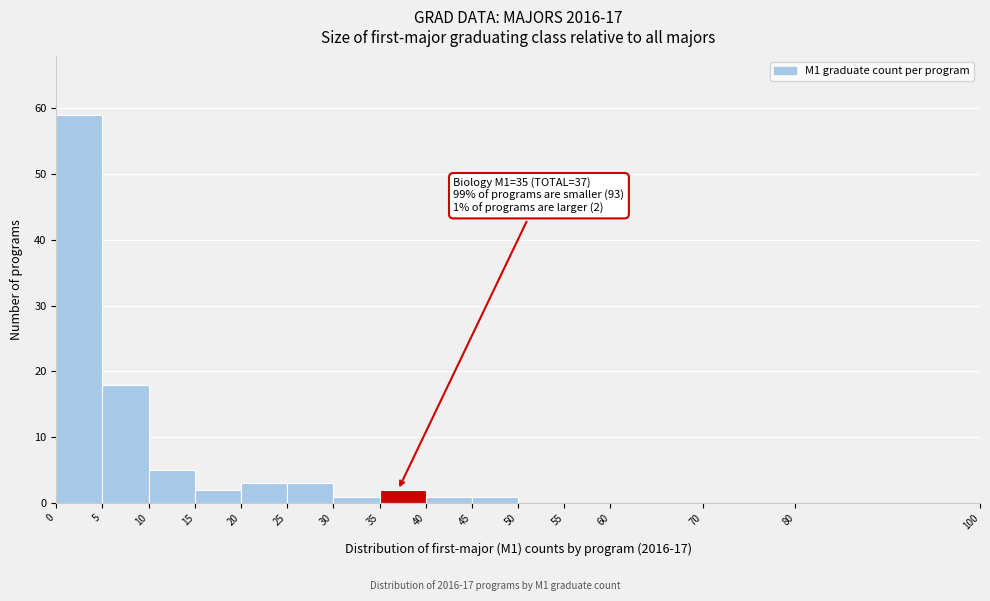

Over which range of the x-axis is the bar tallest?

0 to 5